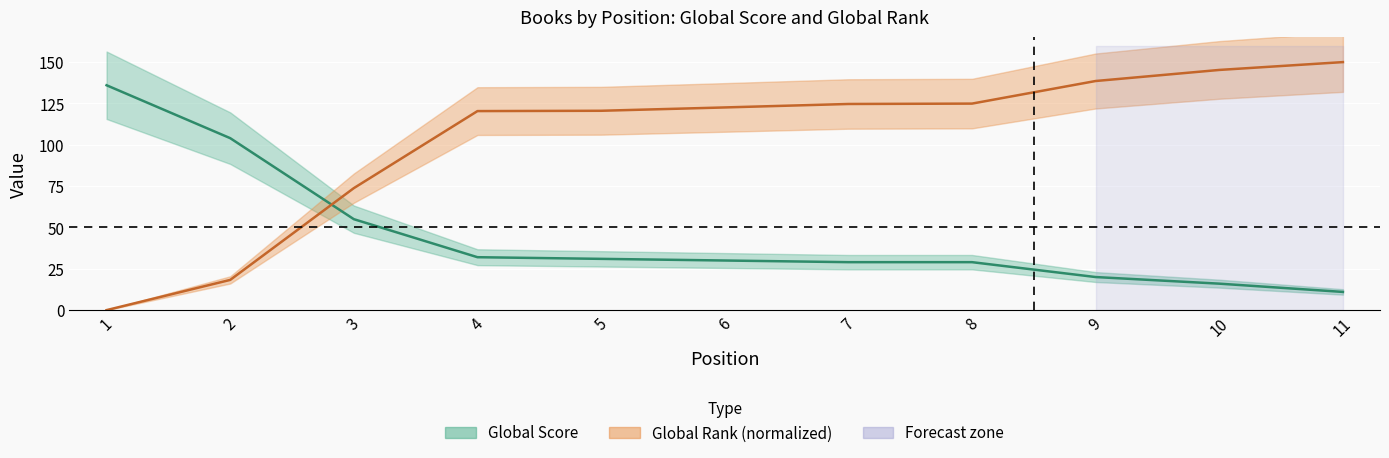

Reading right to left, what are all the values shown in this chart?

Global Score: 11=11.0	10=16.0	9=20.0	8=29.0	7=29.0	6=30.0	5=31.0	4=32.0	3=55.0	2=104.0	1=136.0
Global Rank: 11=150.0	10=145.3	9=138.6	8=124.9	7=124.7	6=122.6	5=120.6	4=120.4	3=73.8	2=18.3	1=0.0